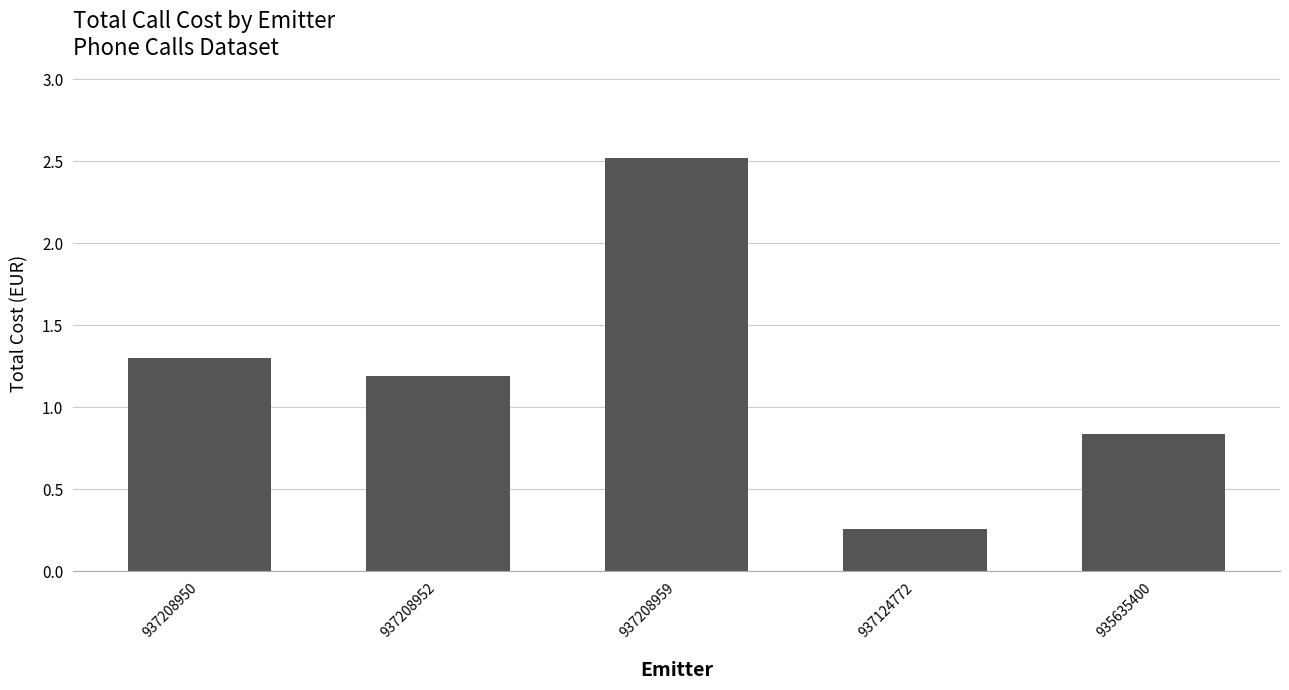

How many distinct data groups are displayed?

1